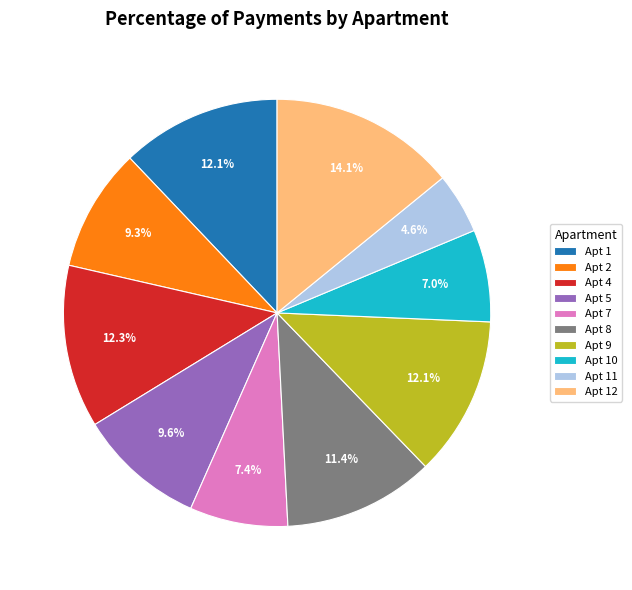

Is there any slice that represents more than half of the pie?

No